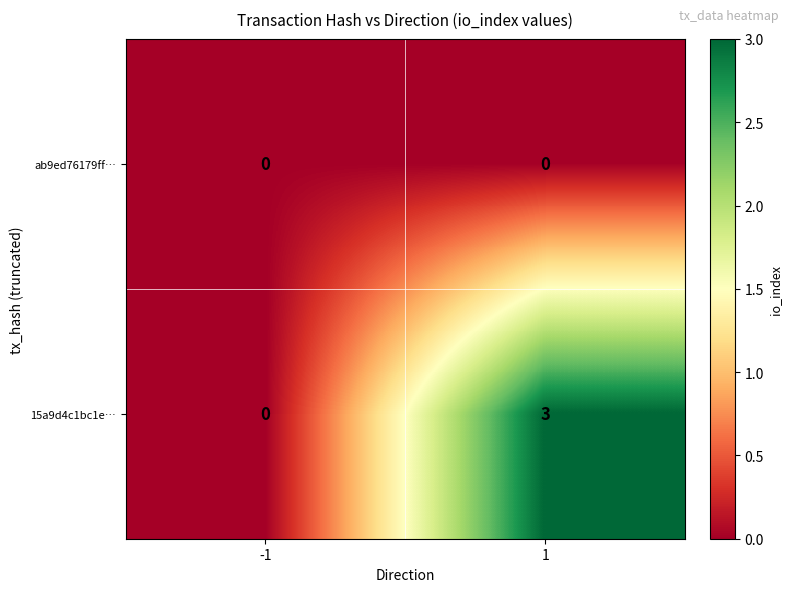

Which series has the largest total across all categories?

15a9d4c1bc1e…